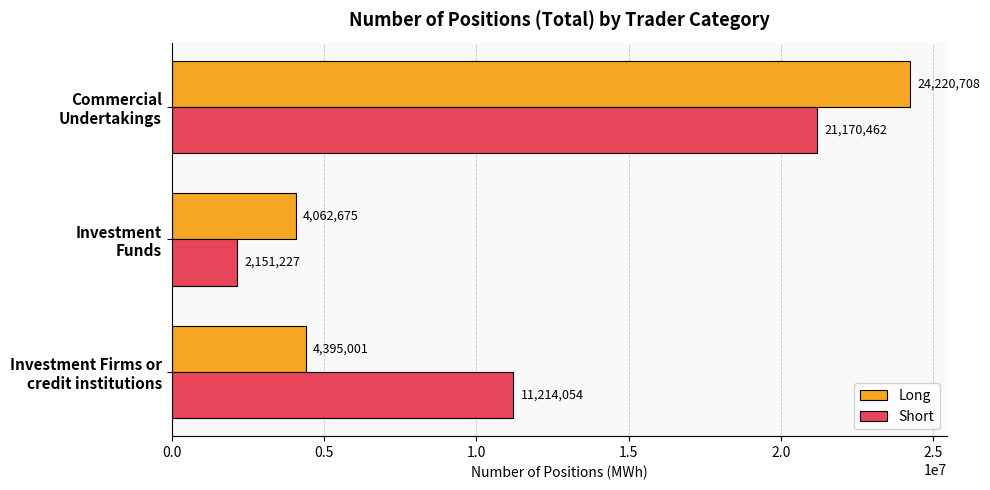

At which category is the sum across all series the highest?

Commercial
Undertakings